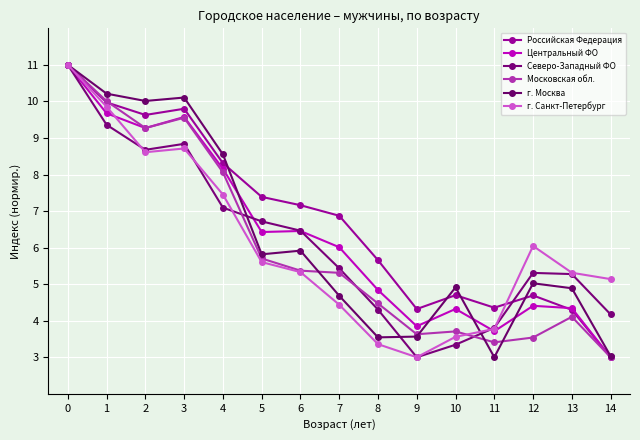

Does the chart have visible grid lines?

Yes